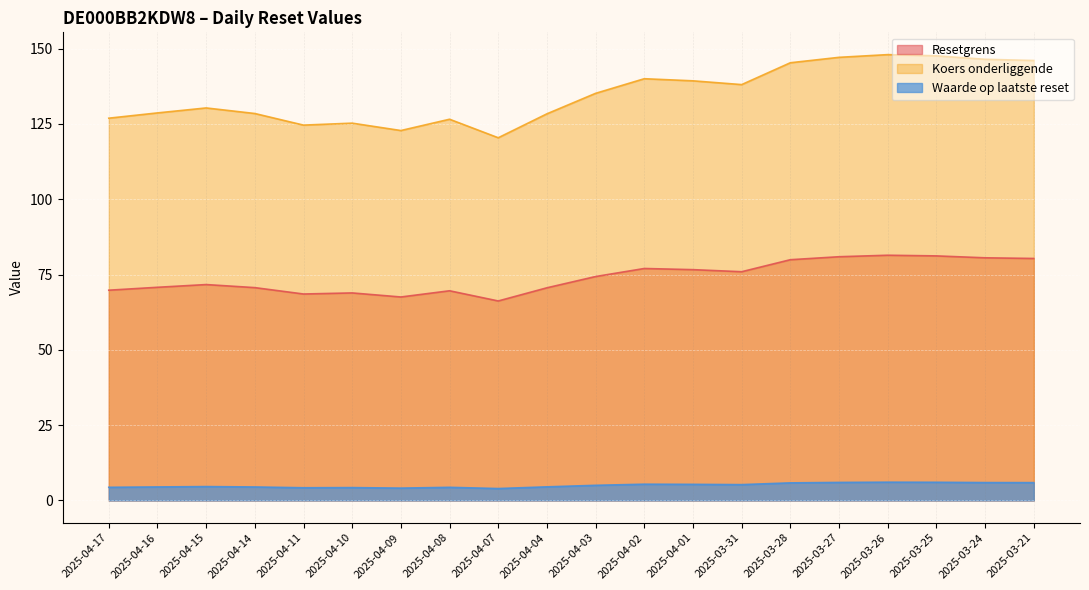

How many data points in Resetgrens are less than 74?

10